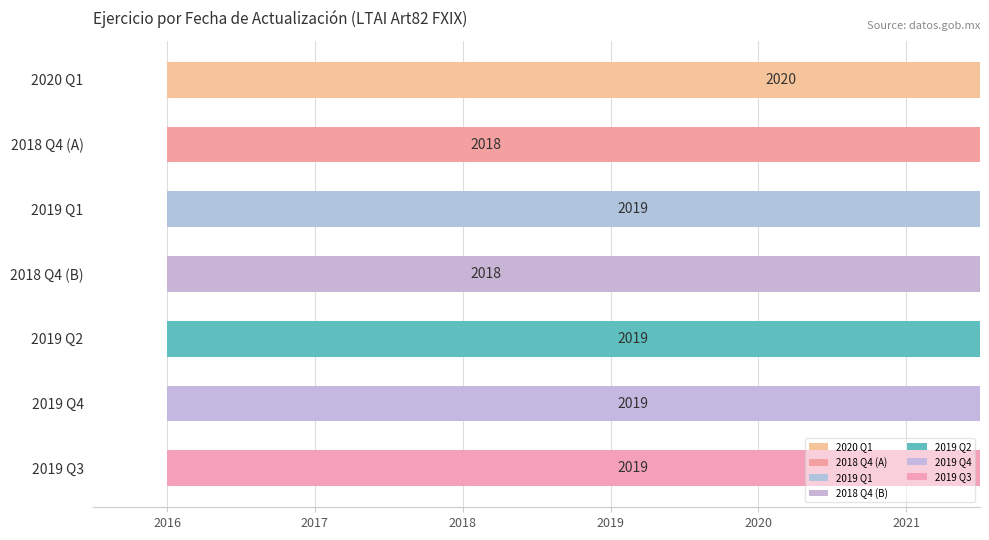

What is the difference between the maximum and minimum values?

2